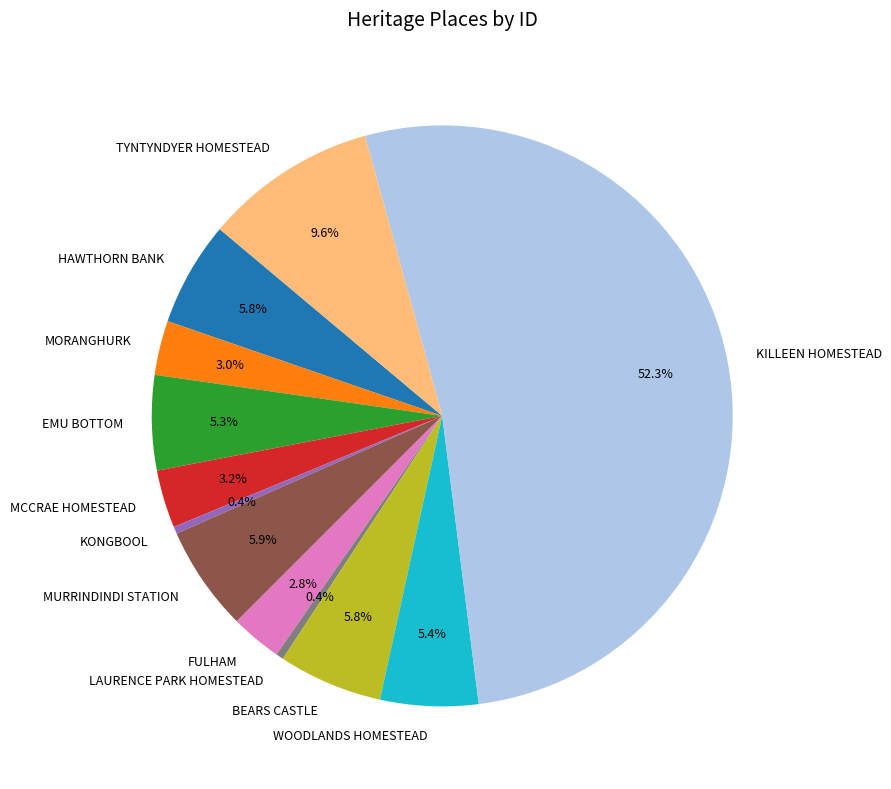

What is the largest slice in the pie chart?

KILLEEN HOMESTEAD